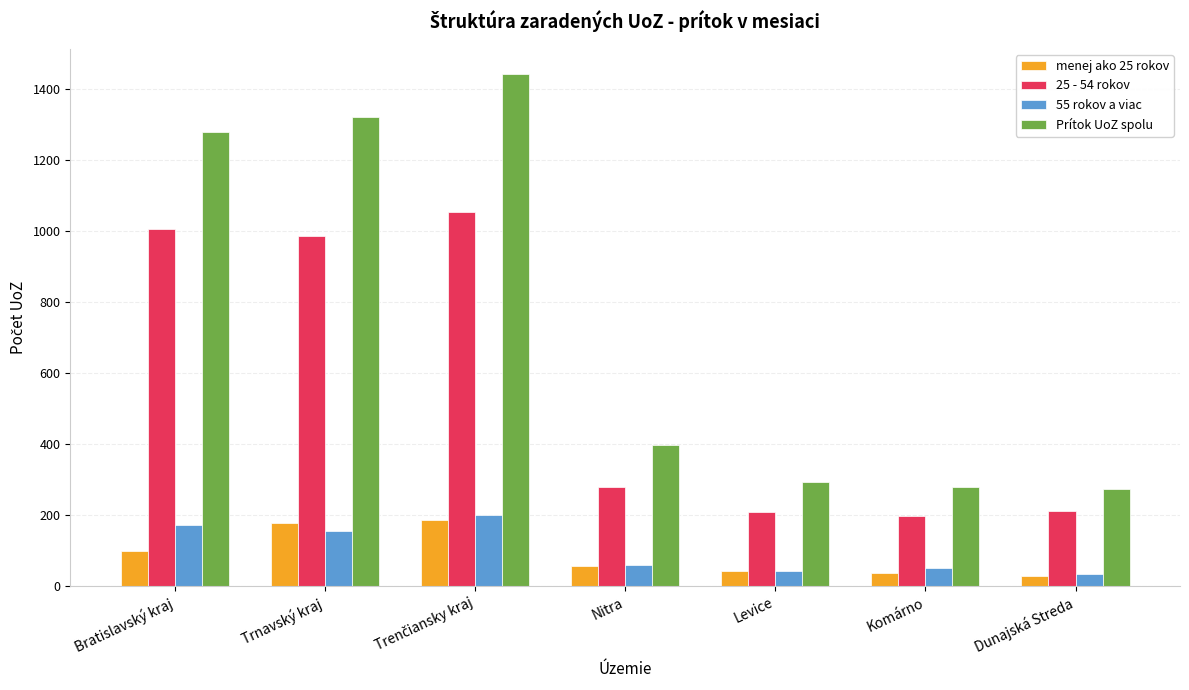

Which series has the largest total across all categories?

Prítok UoZ spolu